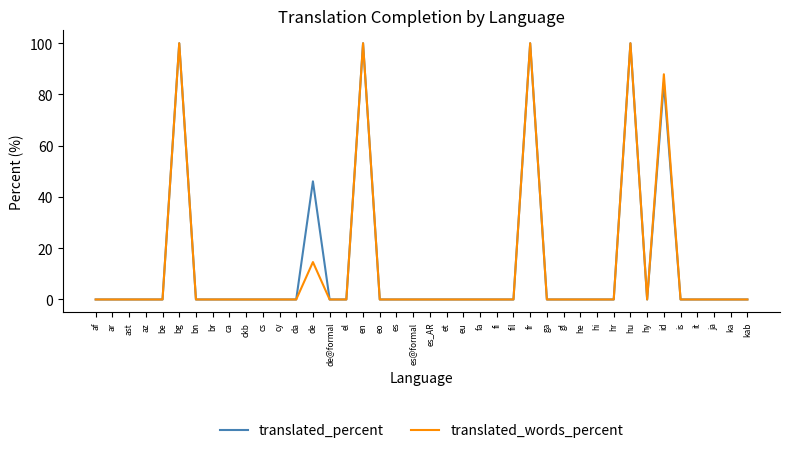

What position from the right is bn?

34